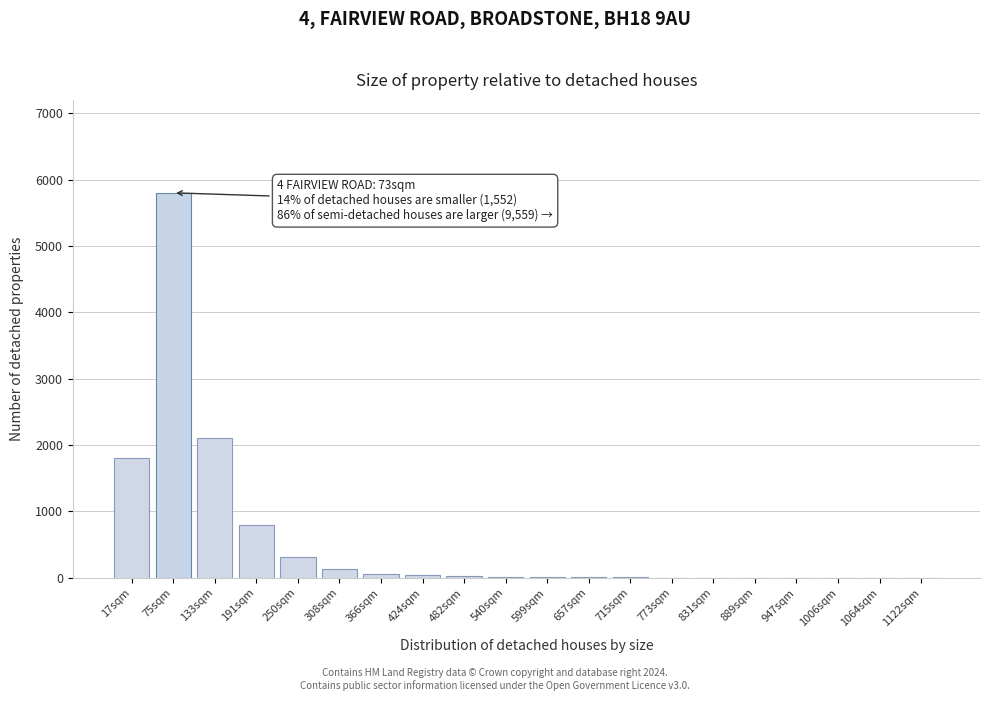

At which label is the value closest to 2900?

133sqm